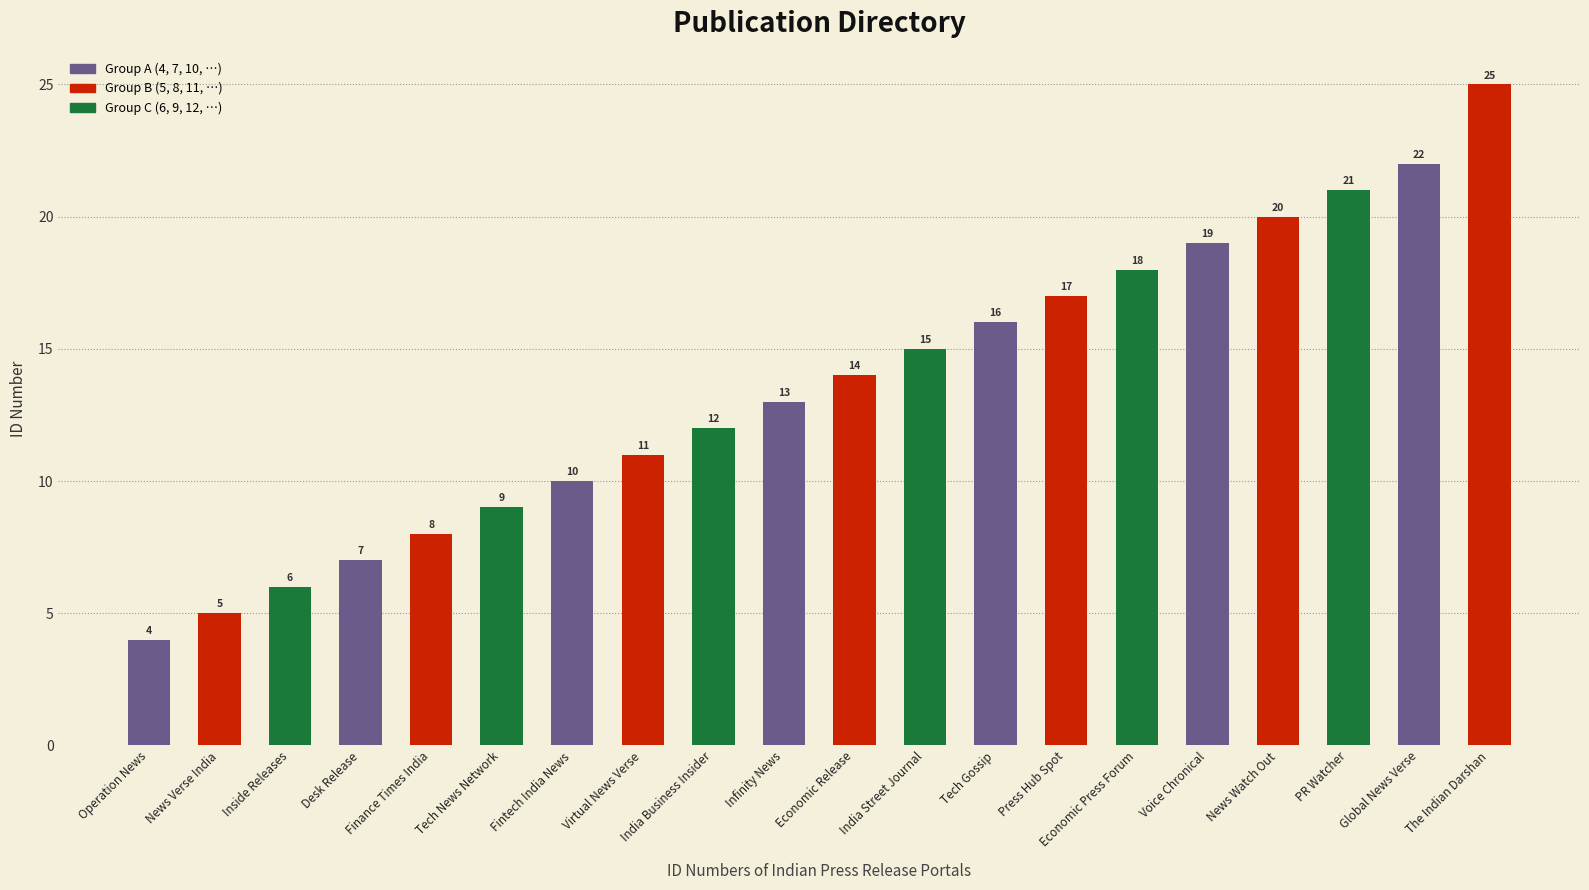

Between News Verse India and Infinity News, which is larger?

Infinity News